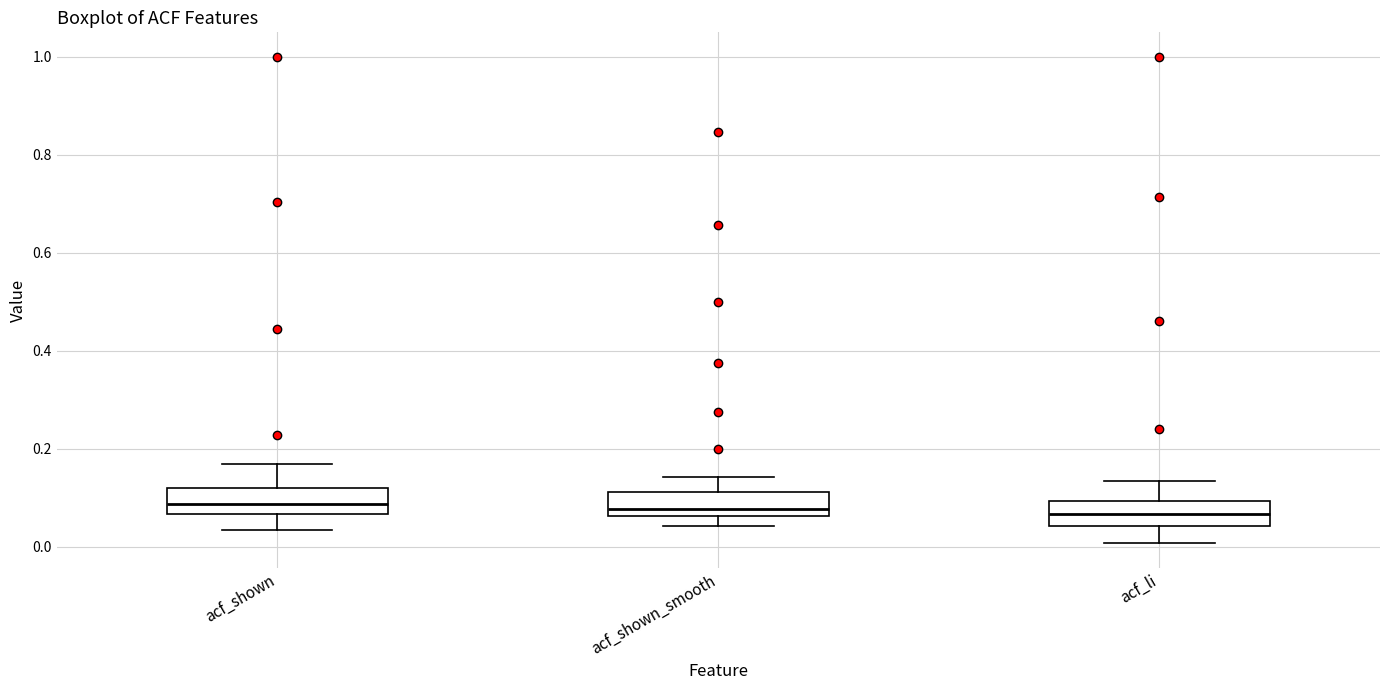

Where does the upper whisker of the box for acf_shown end on the y-axis? The values are not printed on the chart, so give them approximately, as read against the axis.

0.16